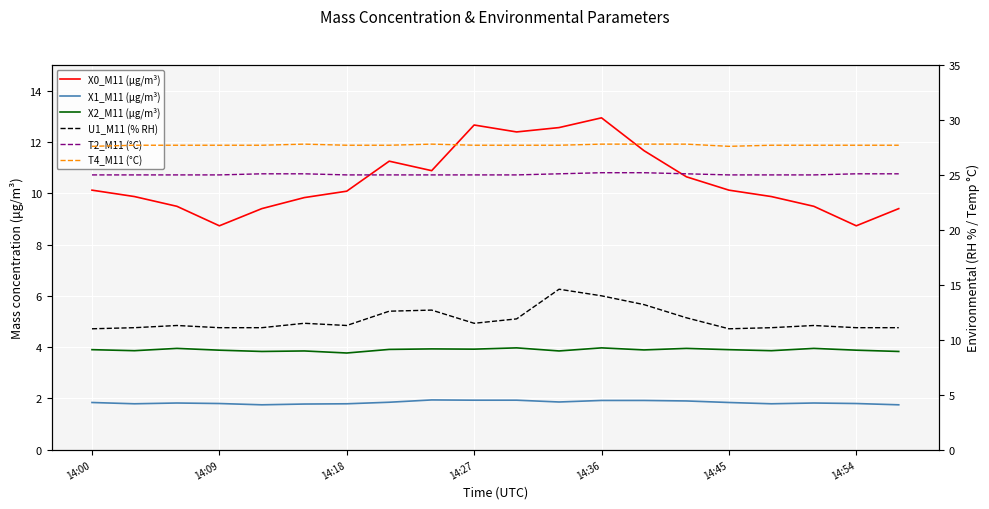

Which has a higher value, 14:09 or 14:54?

14:09